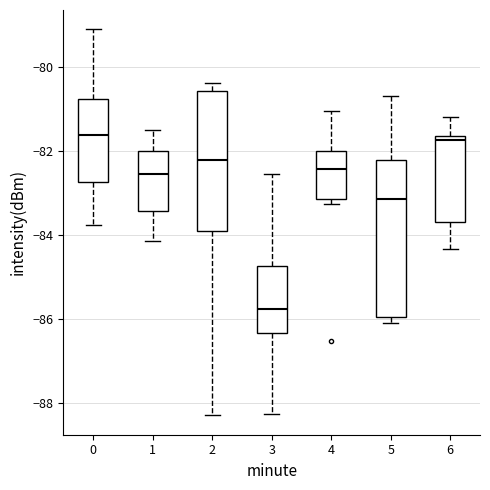

Where does the upper whisker of the box at x = 3 end on the y-axis? The values are not printed on the chart, so give them approximately, as read against the axis.

-82.6